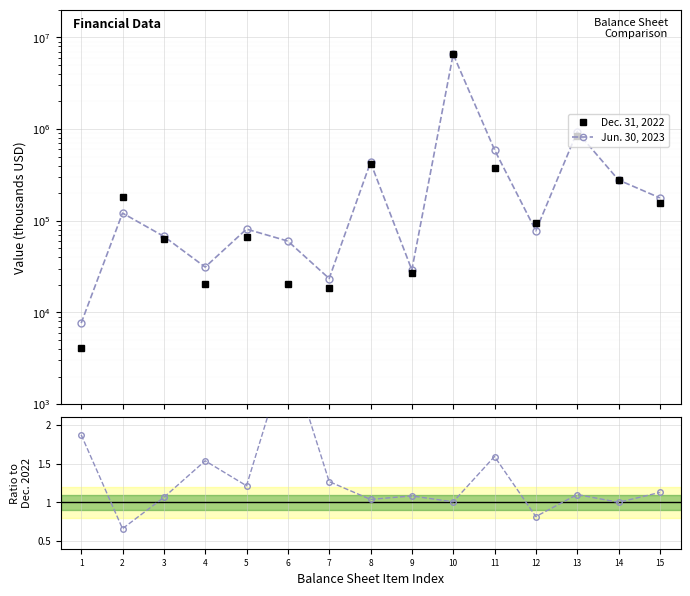

At which category does Dec. 31, 2022 reach its first local peak?

2